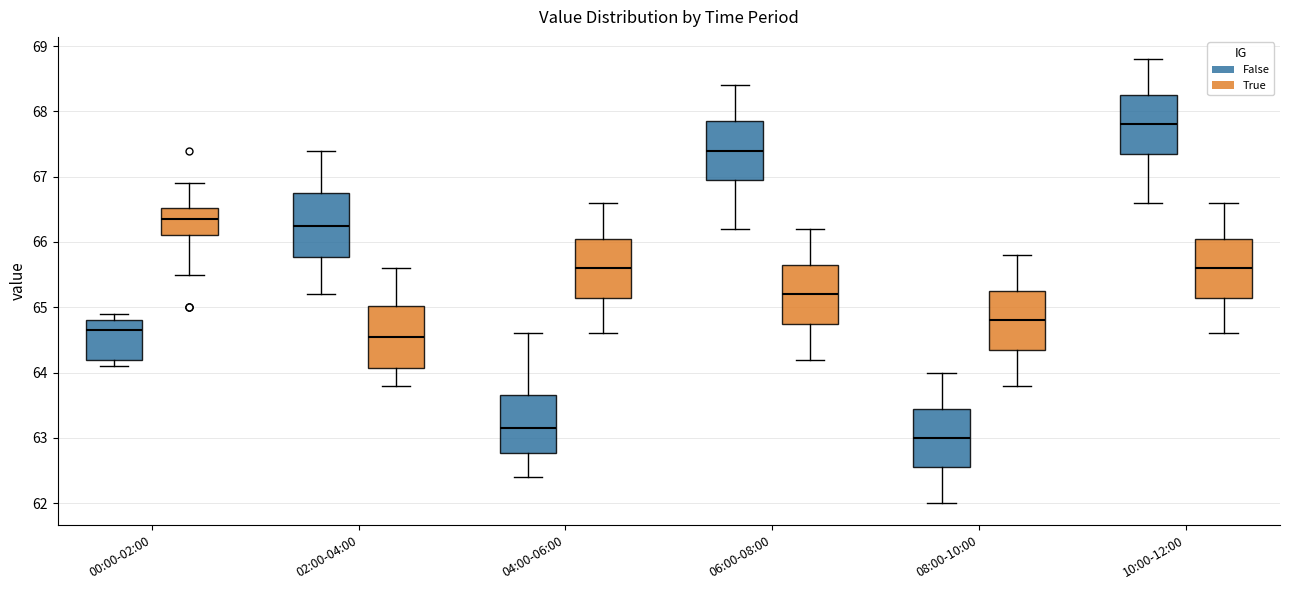

Which box has the lowest median line?

08:00-10:00 (False)